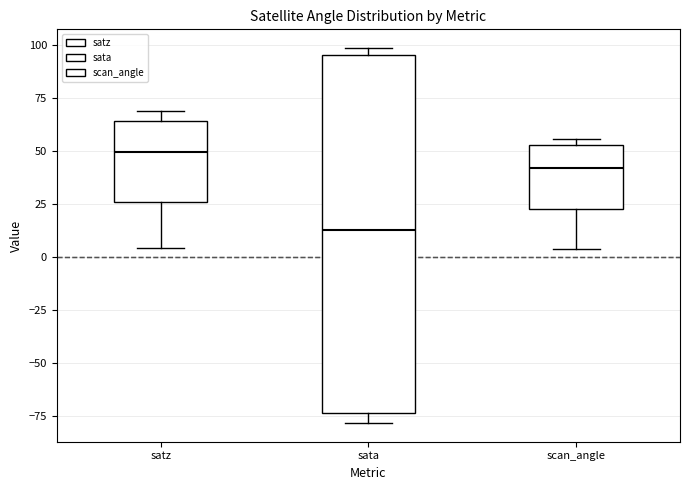

Which box is the tallest, from its lower edge to its upper edge?

sata